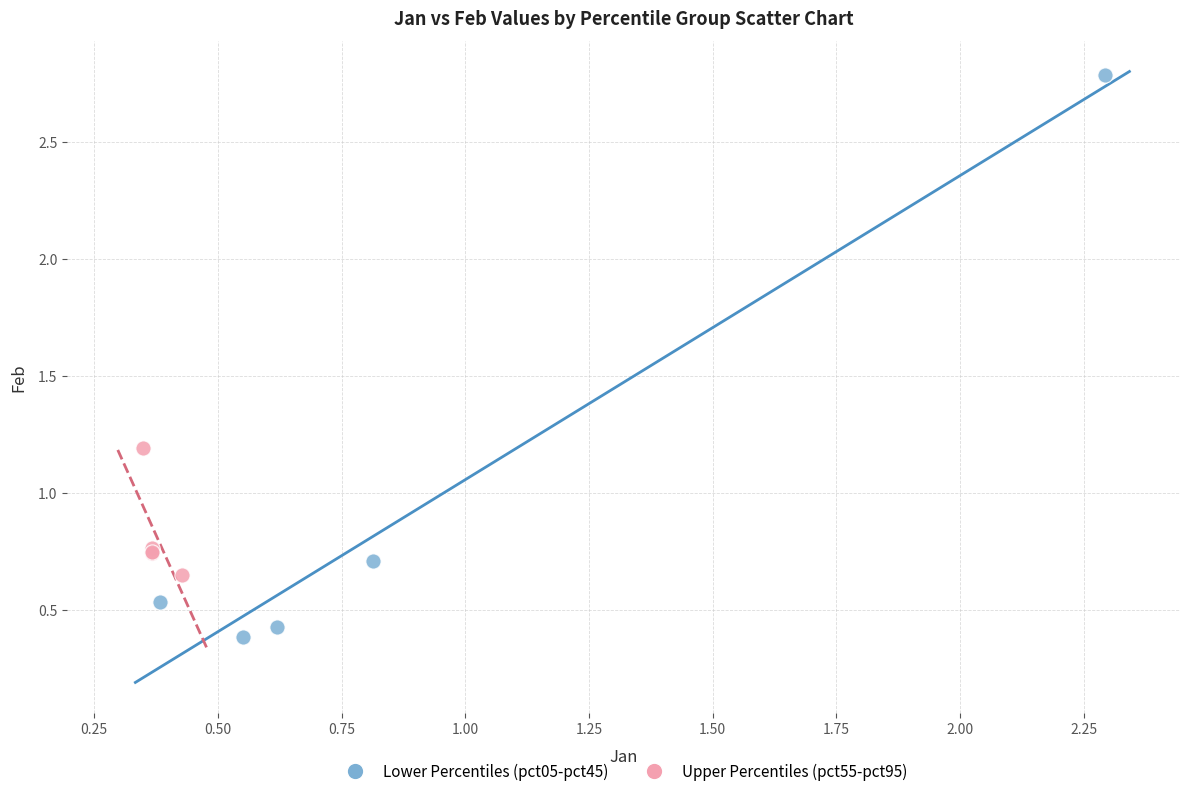

Which series reaches the maximum Y coordinate?

Lower Percentiles (pct05-pct45)